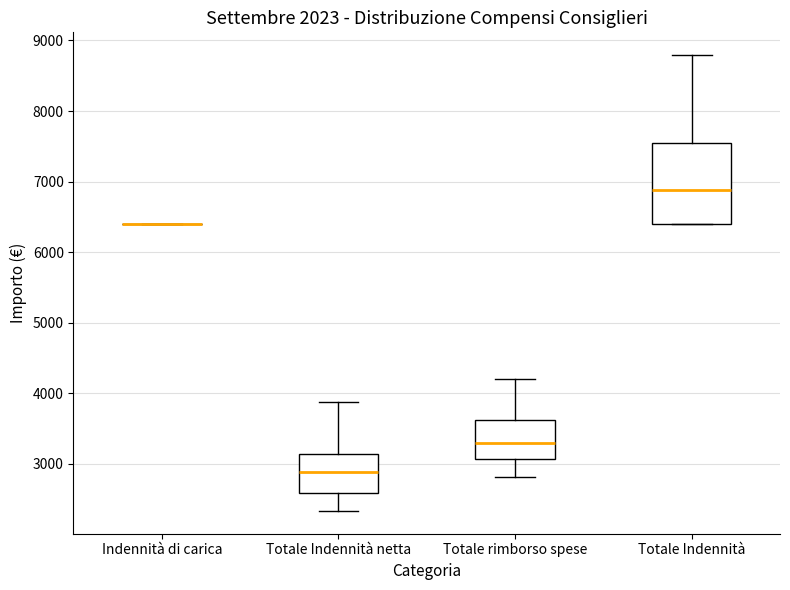

Which box is the tallest, from its lower edge to its upper edge?

Totale Indennità